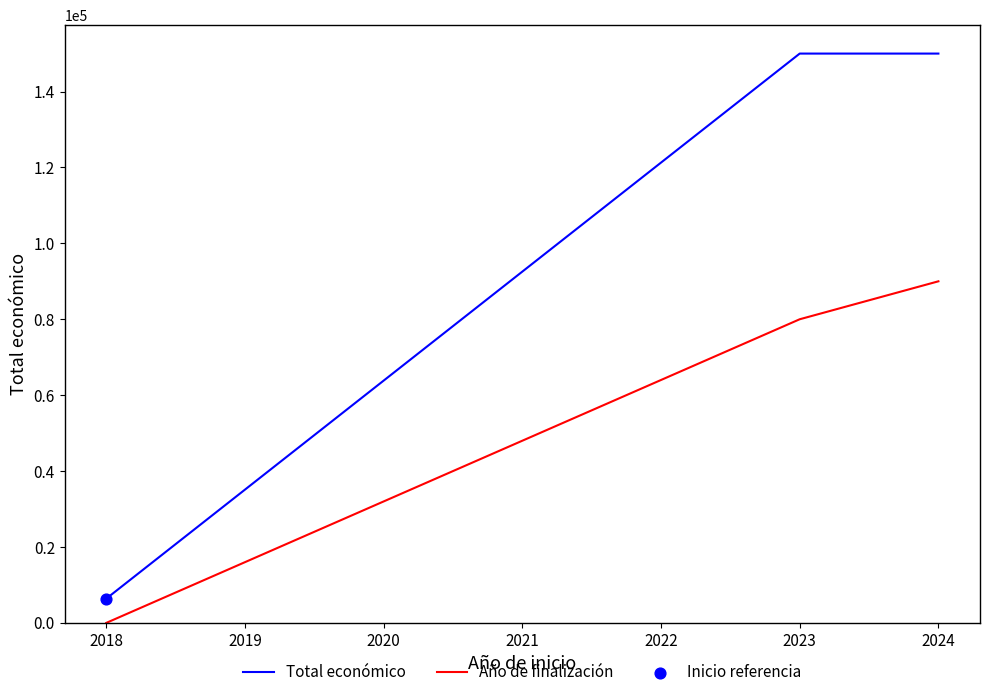

Is the value of Total económico at 2024 greater than the value of Año de finalización at 2024?

Yes